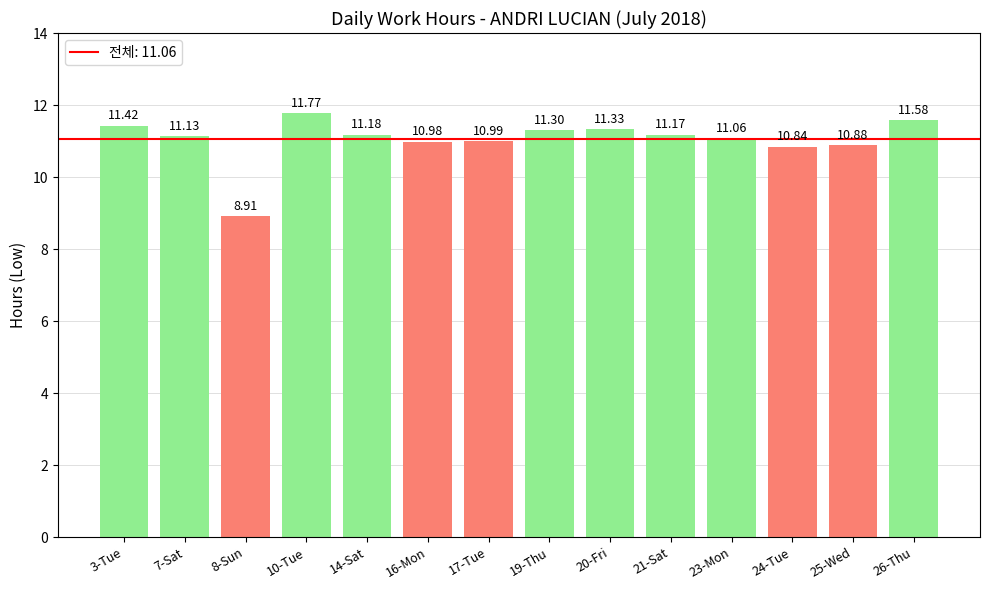

At which label is the value closest to 10?

24-Tue